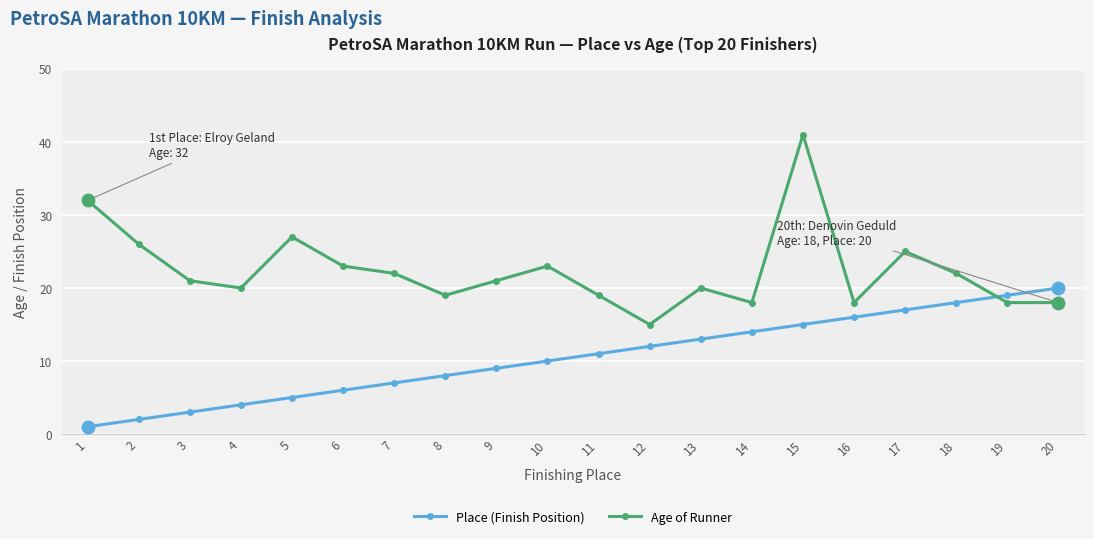

Rank the series by their maximum value, from highest to lowest.

Age of Runner, Place (Finish Position)